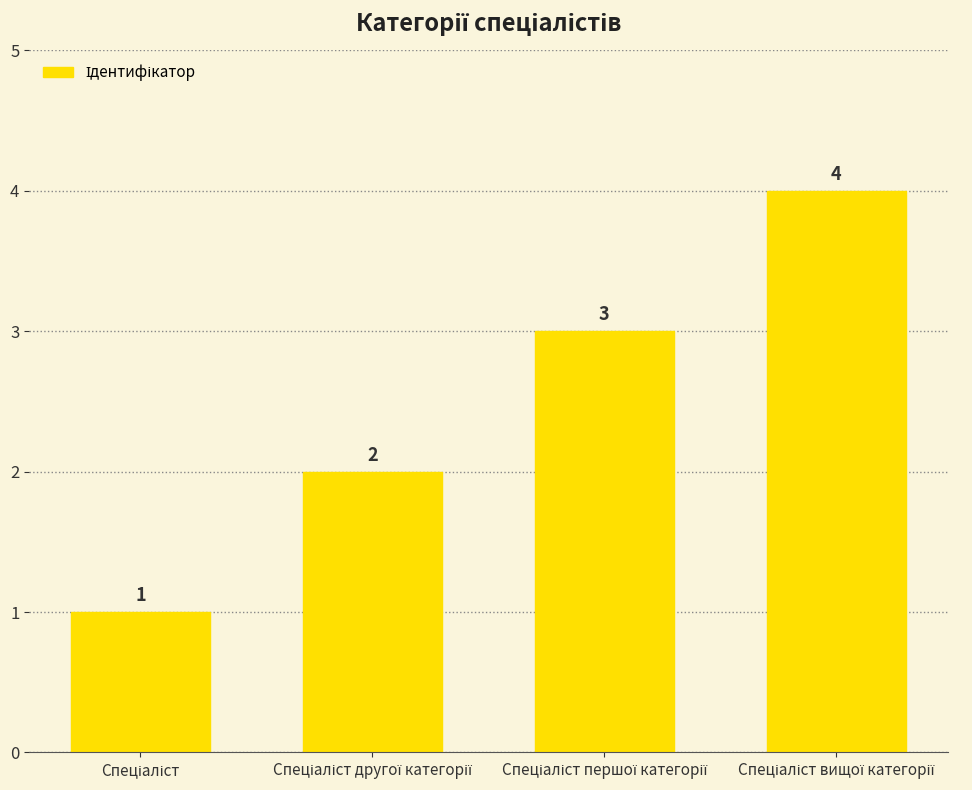

Reading left to right, extract all data points from this chart.

1	2	3	4